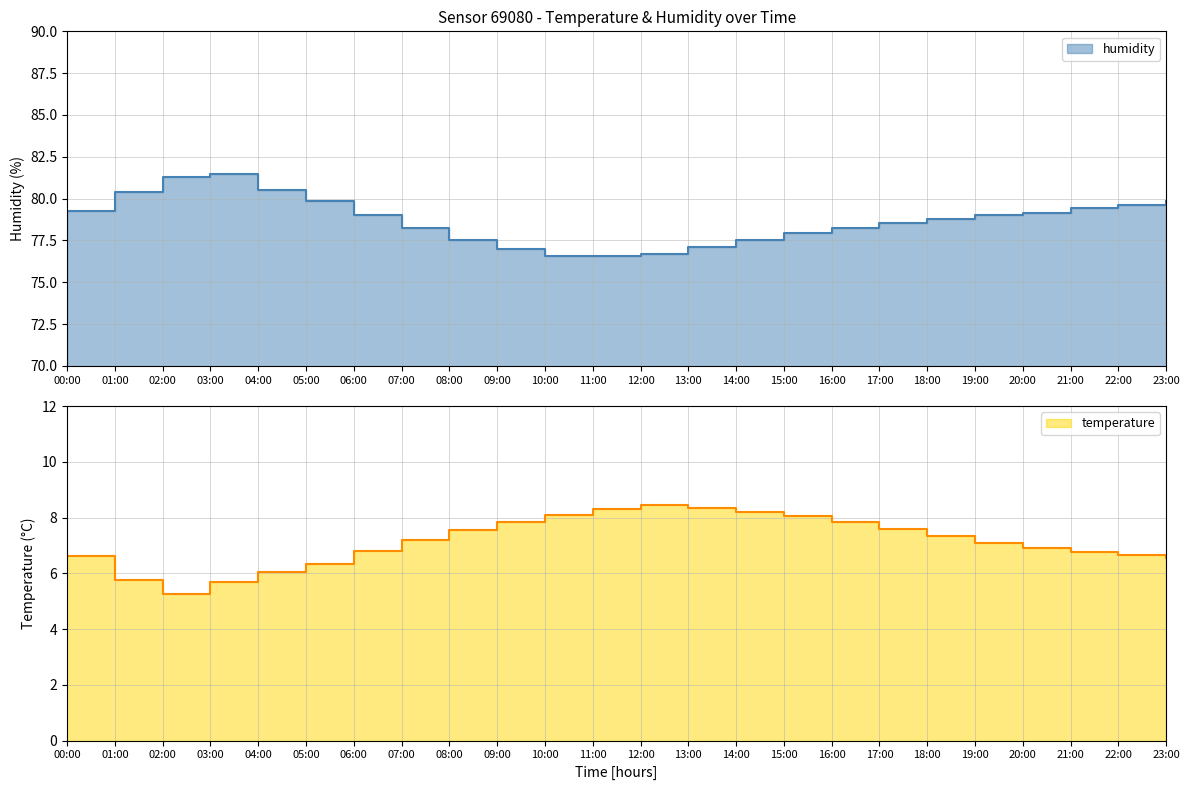

Between 09:00 and 13:00, which series saw the biggest shift?

temperature